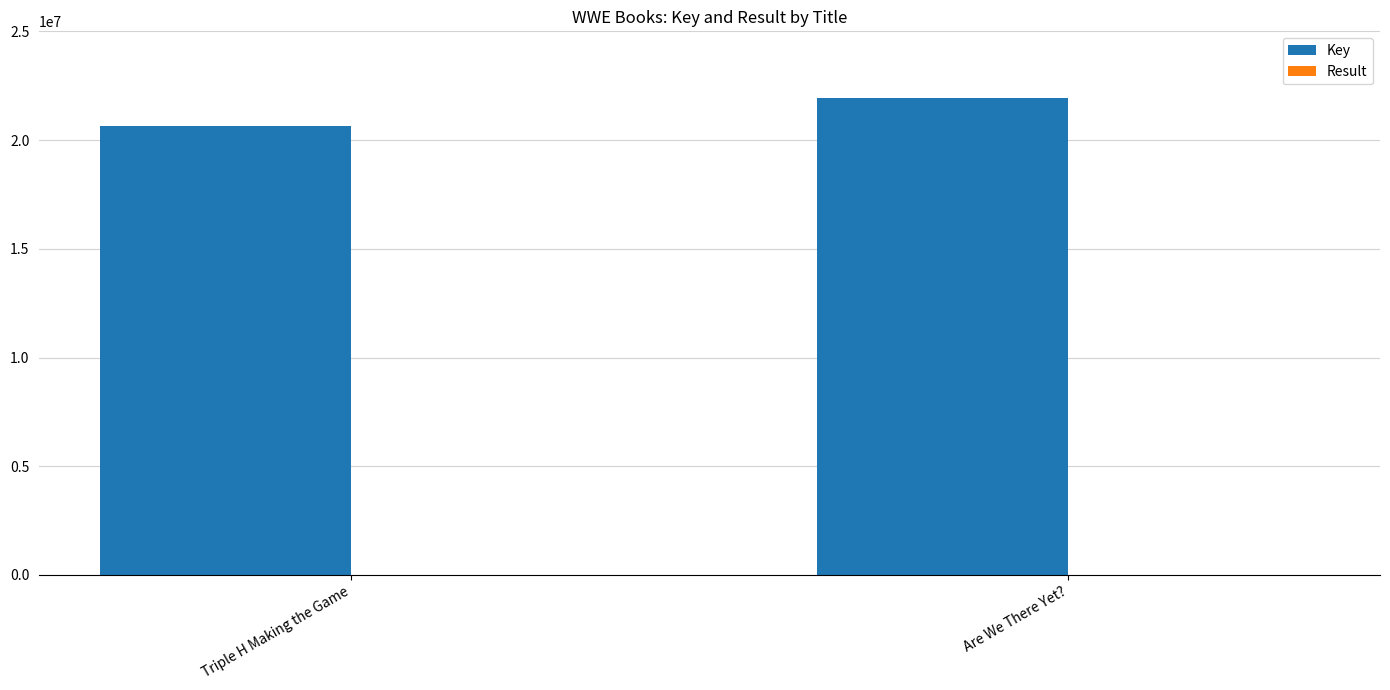

At which category is the sum across all series the highest?

Are We There Yet?